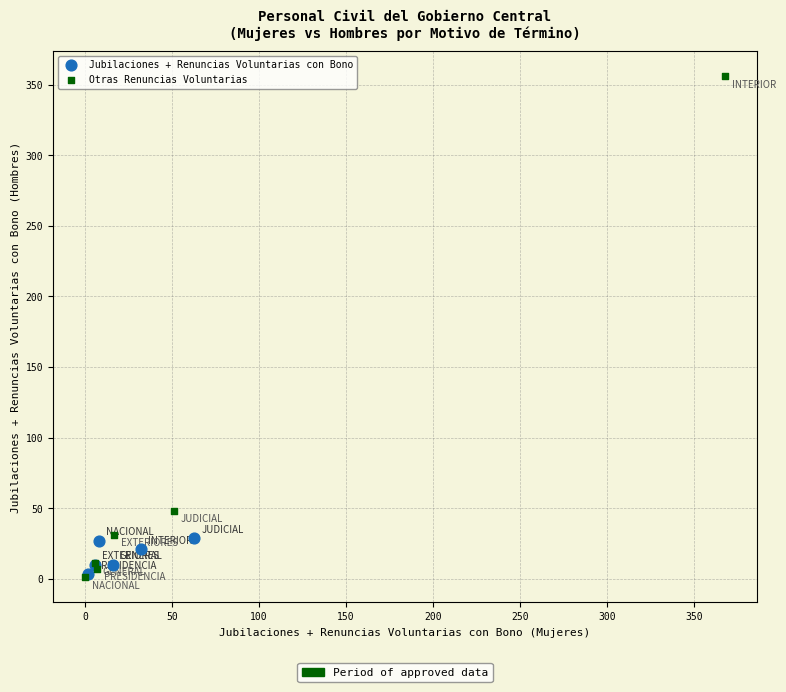

Which series reaches the maximum Y coordinate?

Otras Renuncias Voluntarias